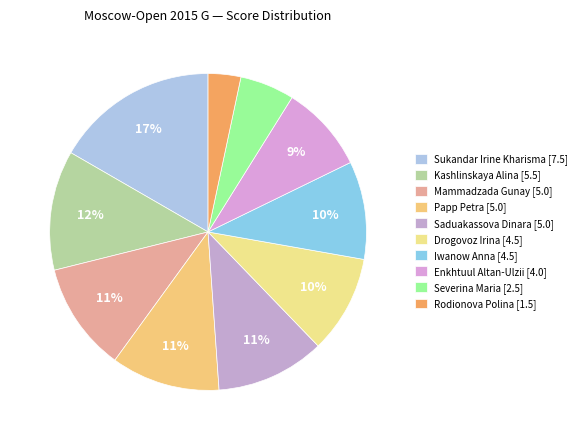

How many segments does this pie chart have?

10